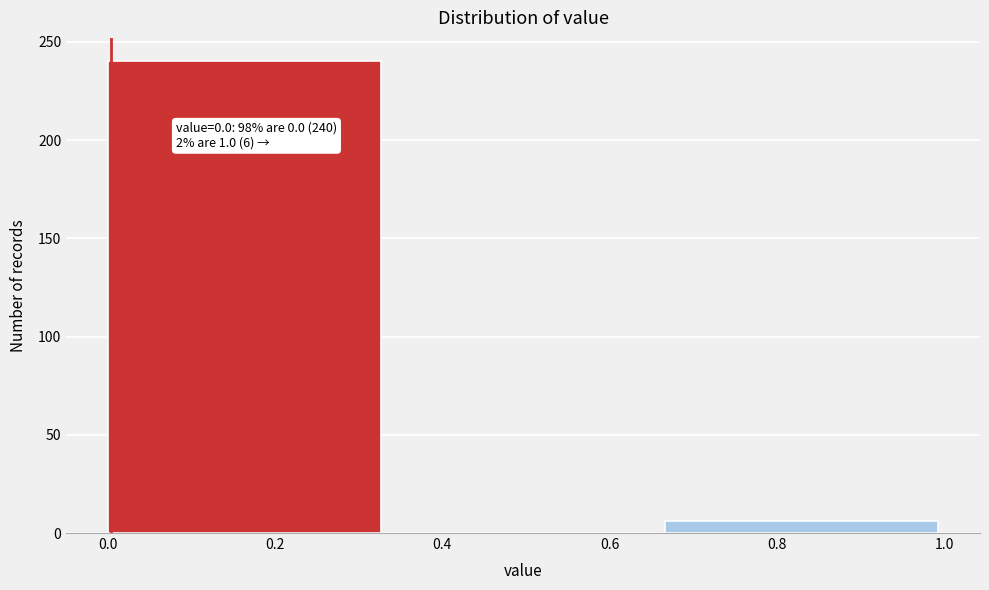

Over which range of the x-axis is the bar tallest?

0.00 to 0.34